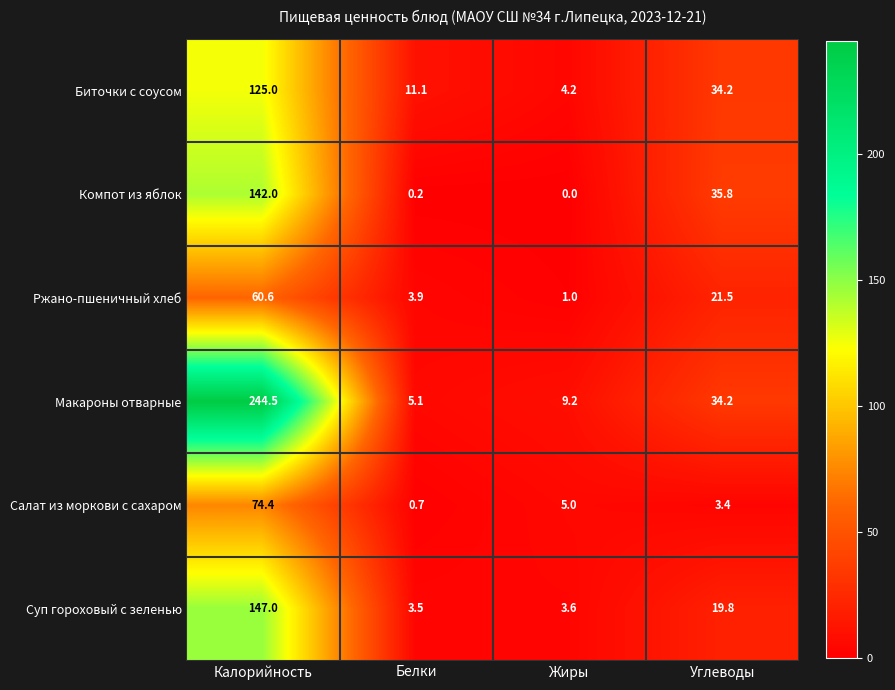

How many values in the Биточки с соусом series exceed 34?

2